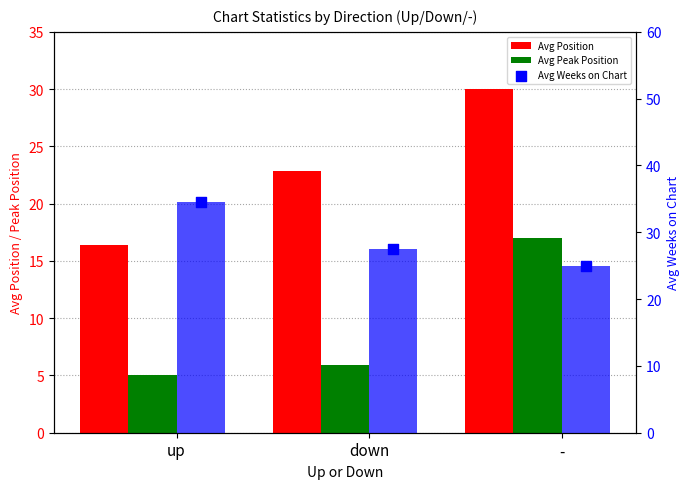

Which series has the largest total across all categories?

Avg Weeks on Chart